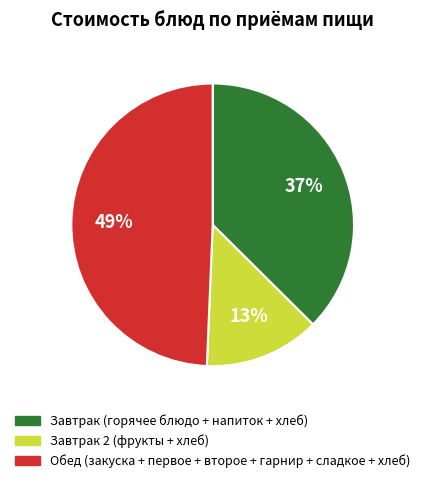

To the nearest percent, what is the difference between the largest and smallest slice percentages?

36%